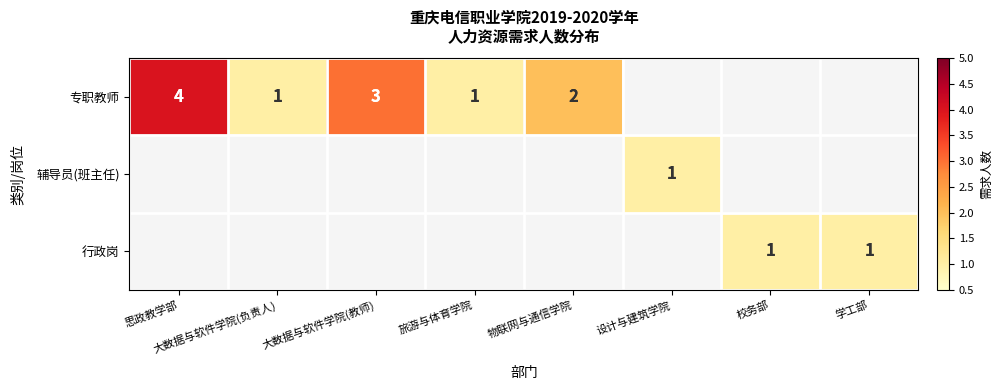

The 行政岗 series shows 1 at 校务部. True or false?

True